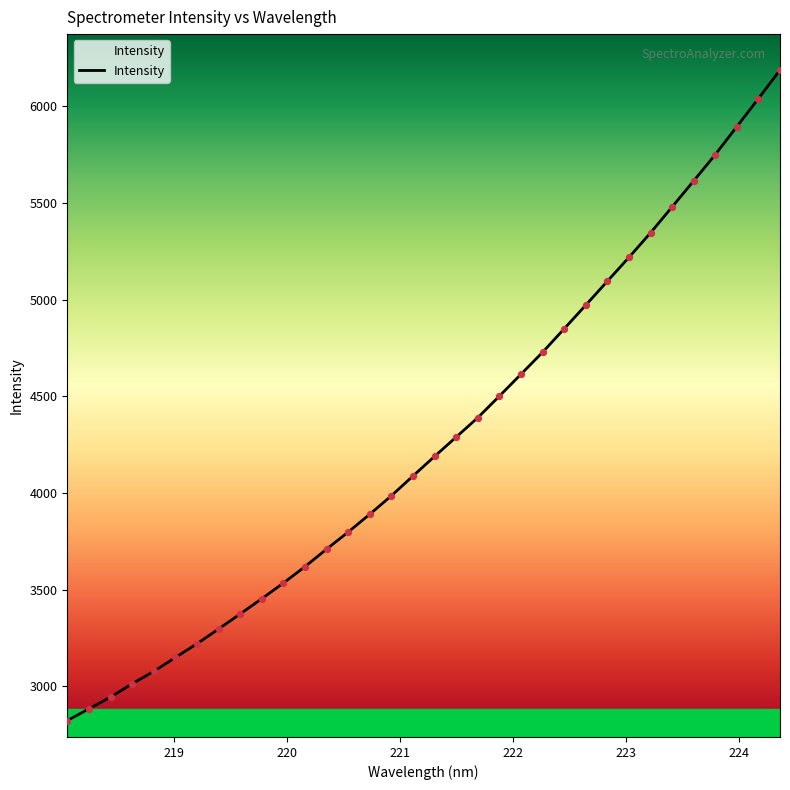

What is the greatest value displayed?

6187.1